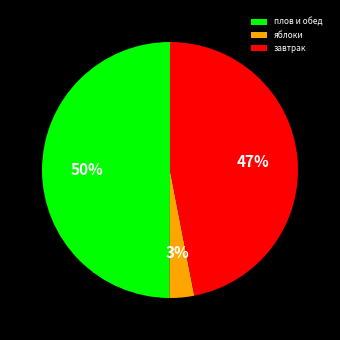

Does завтрак represent more than half of the total?

No